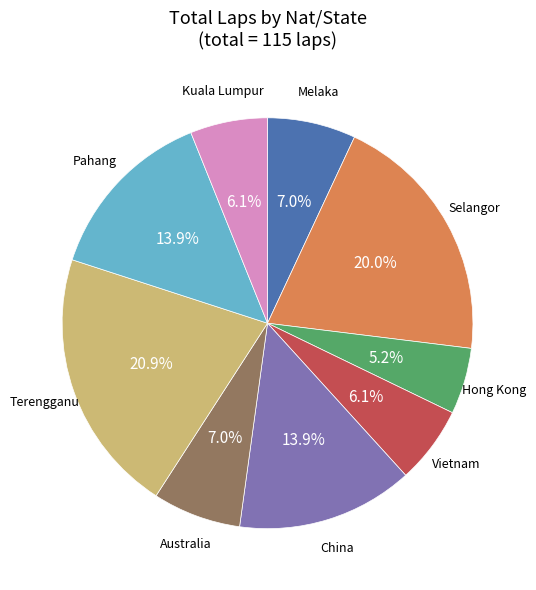

Is there a majority slice in this chart?

No